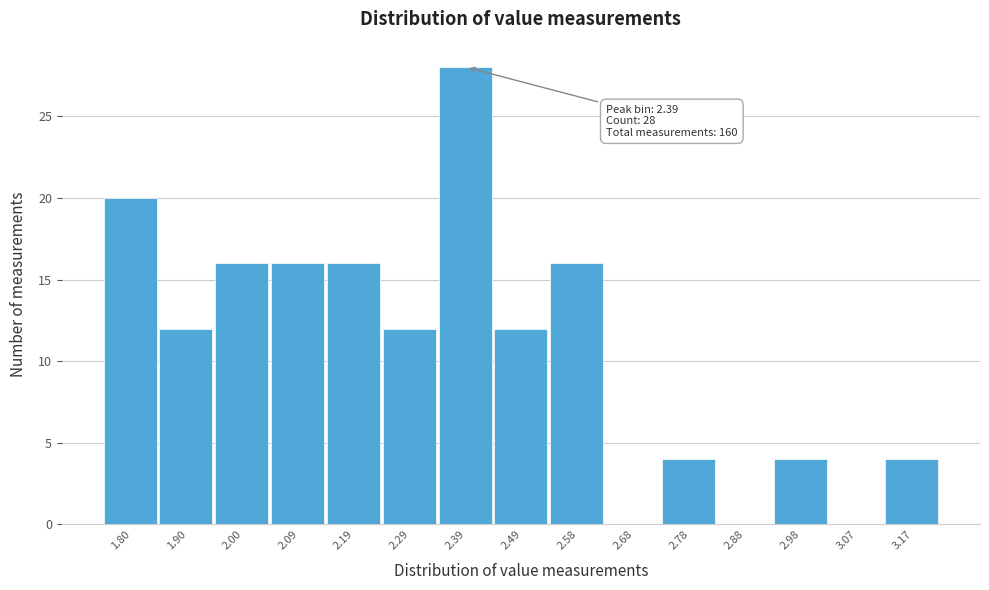

Reading left to right, extract all data points from this chart.

1.80=20	1.90=12	2.00=16	2.09=16	2.19=16	2.29=12	2.39=28	2.49=12	2.58=16	2.68=0	2.78=4	2.88=0	2.98=4	3.07=0	3.17=4